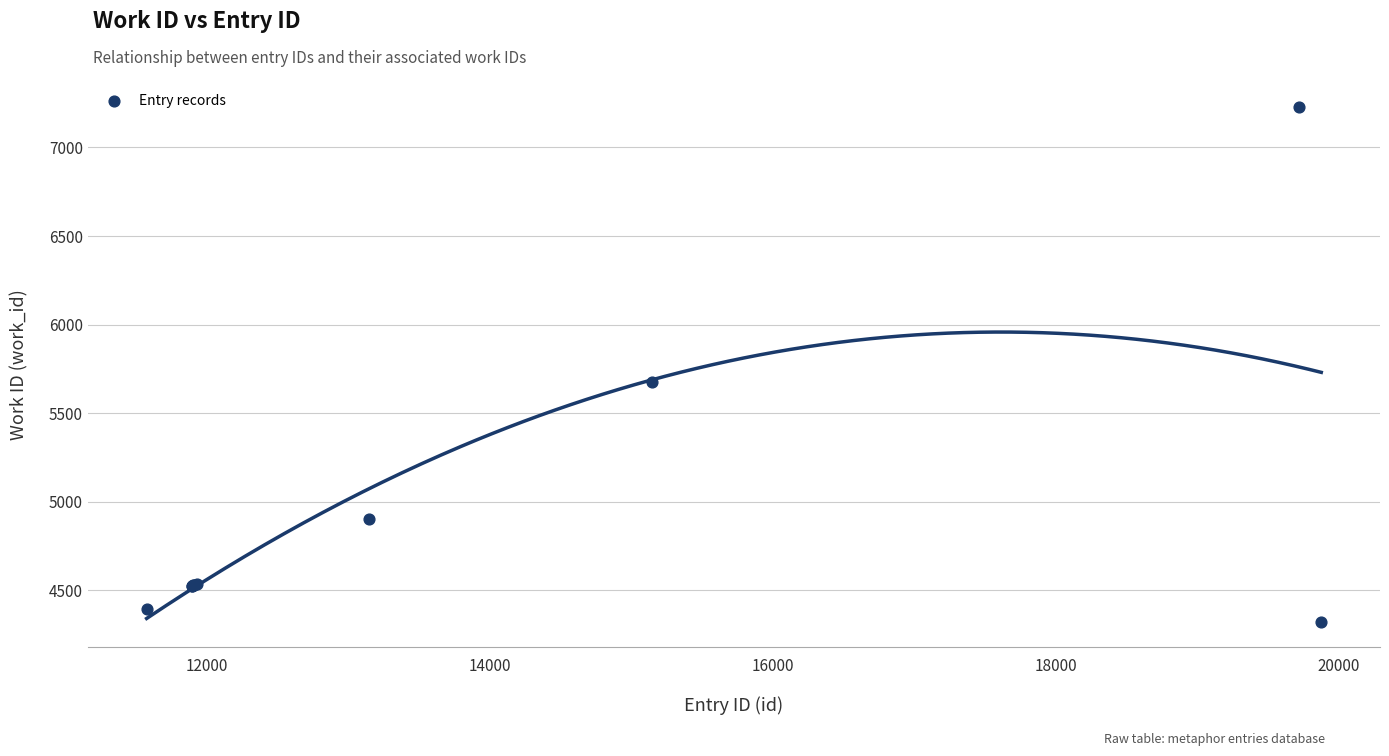

What Y value in the scatter plot is closest to 5777?

5675